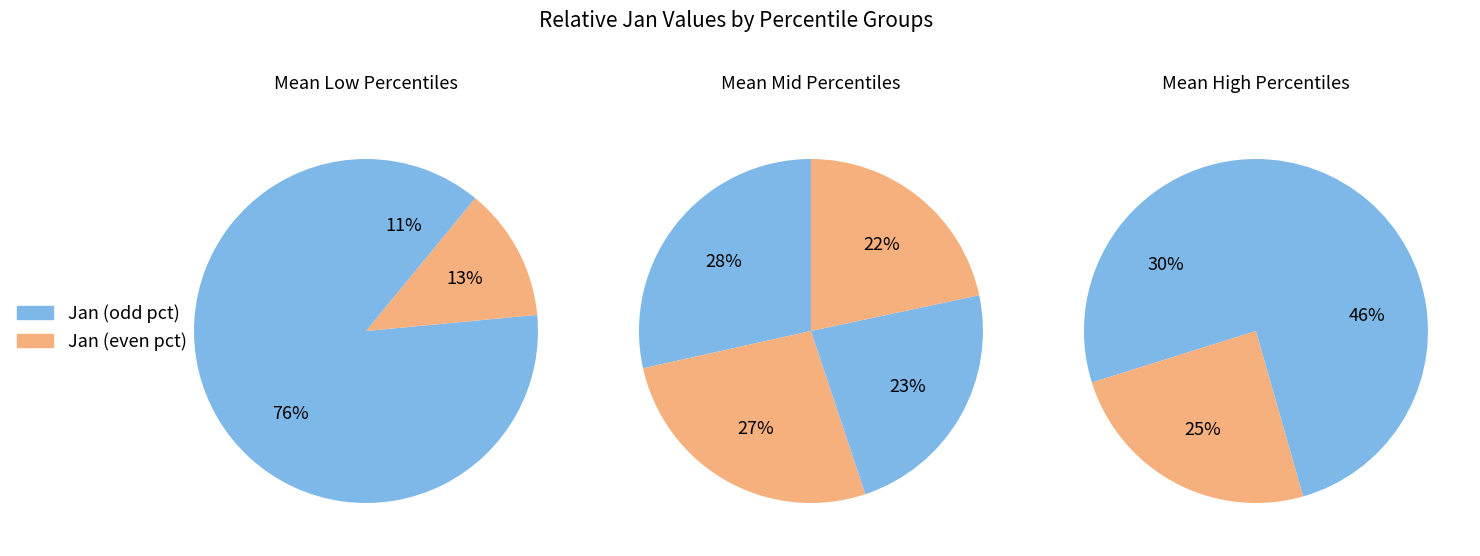

How many slices are in this pie chart?

10